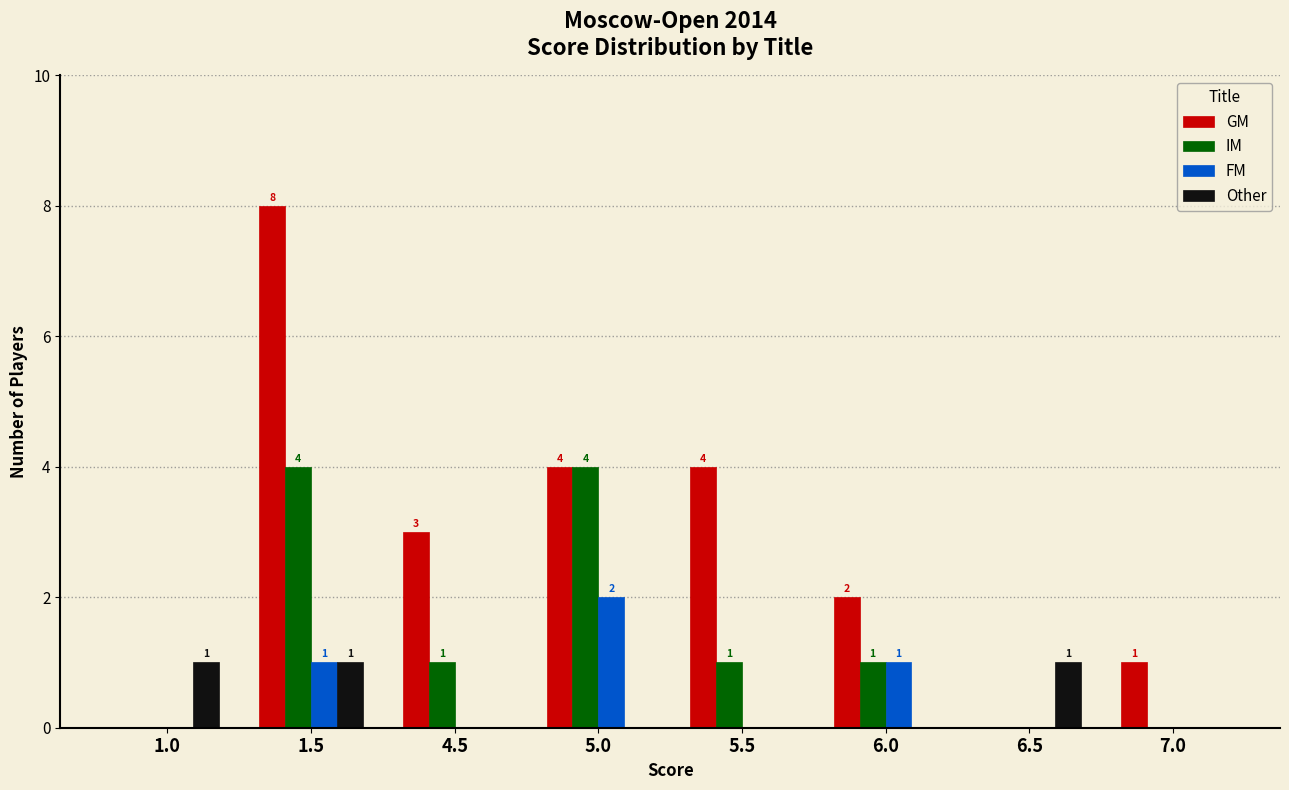

Which label corresponds to the largest value in the chart?

1.5